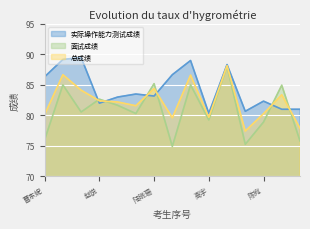

At which label does 实际操作能力测试成绩 reach its minimum?

高宇